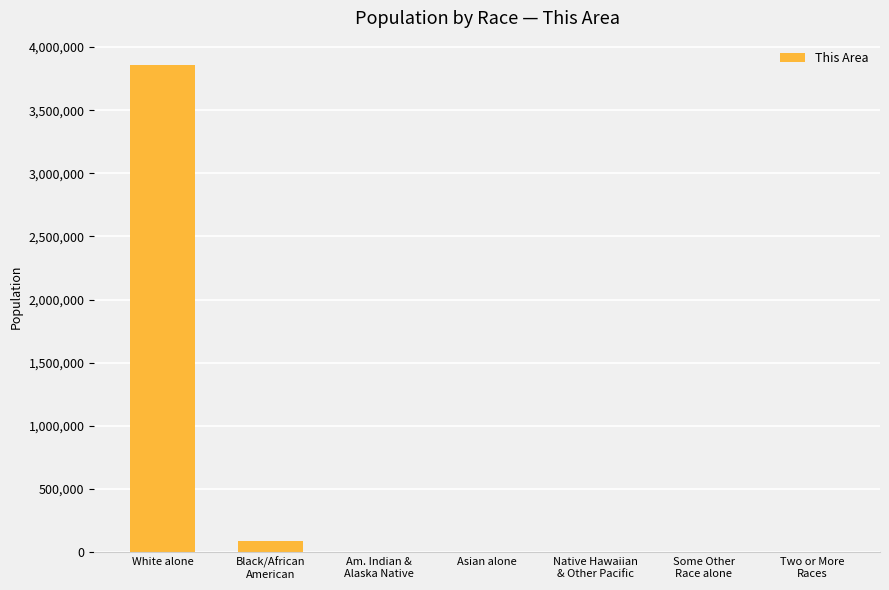

Which has a higher value, Asian alone or White alone?

White alone